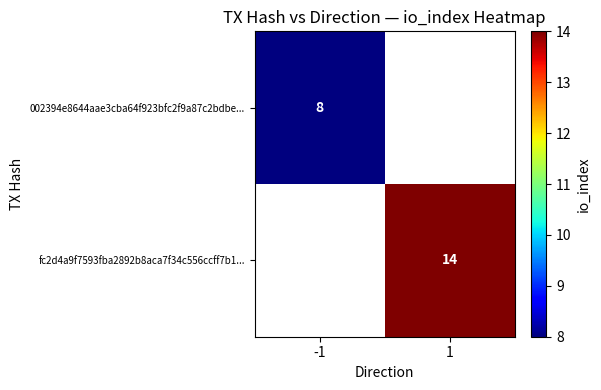

Is the value of fc2d4a9f7593fba2892b8aca7f34c556ccff7b1... at 1 greater than the value of 002394e8644aae3cba64f923bfc2f9a87c2bdbe... at -1?

Yes